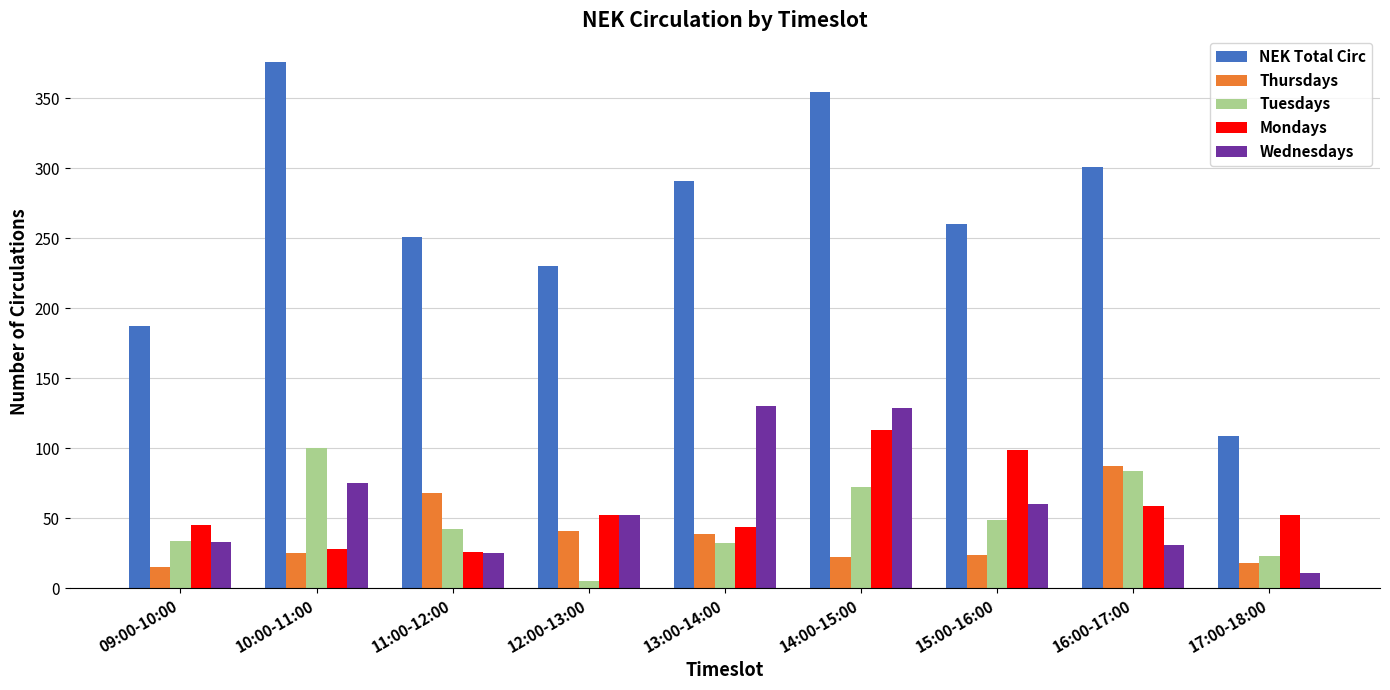

The NEK Total Circ series shows 121 at 10:00-11:00. True or false?

False